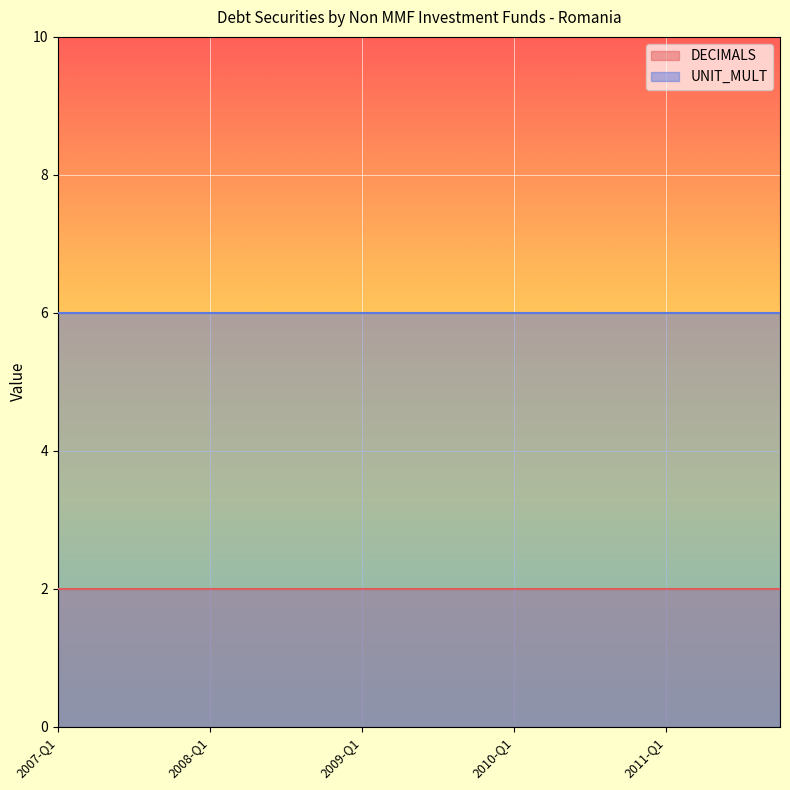

What is the label of the 1st point from the left?

2007-Q1